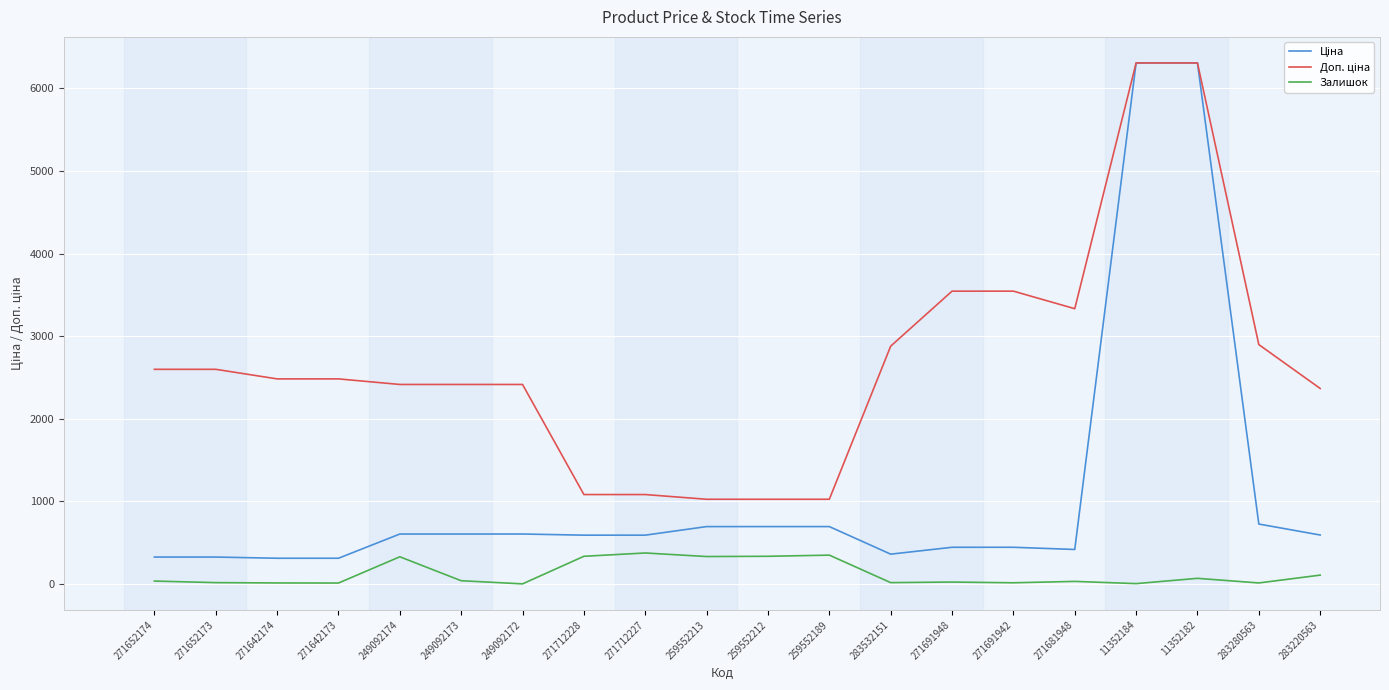

What is the spread (max minus min) of values at 271712227?

707.7